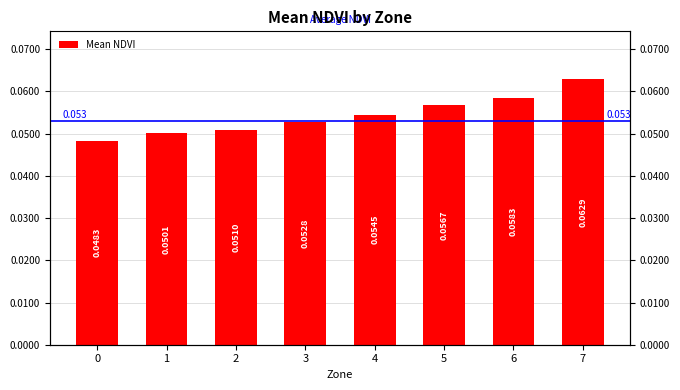

Between 3 and 2, which is larger?

3